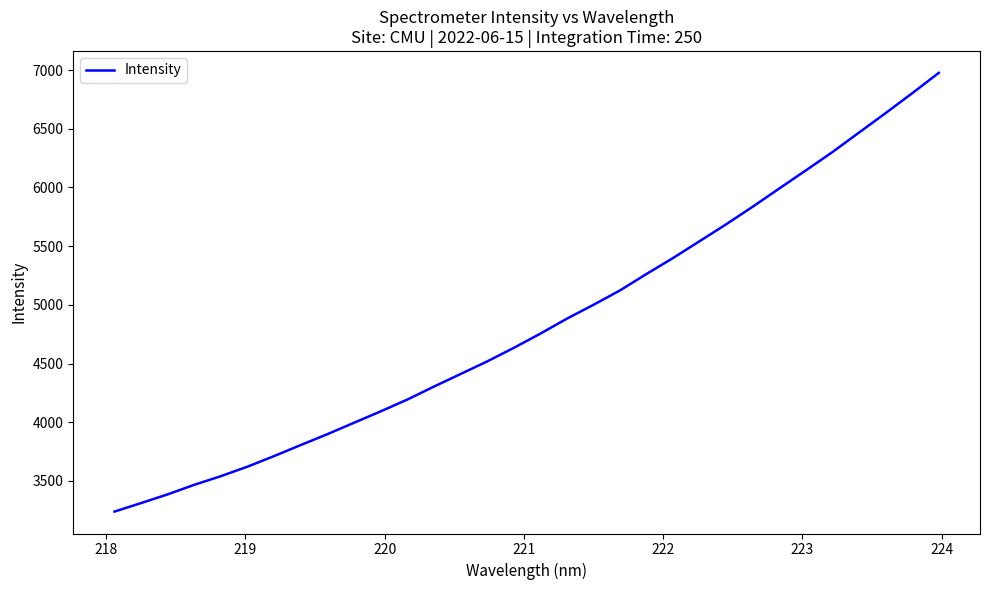

What is the maximum value shown in the chart?

6976.6